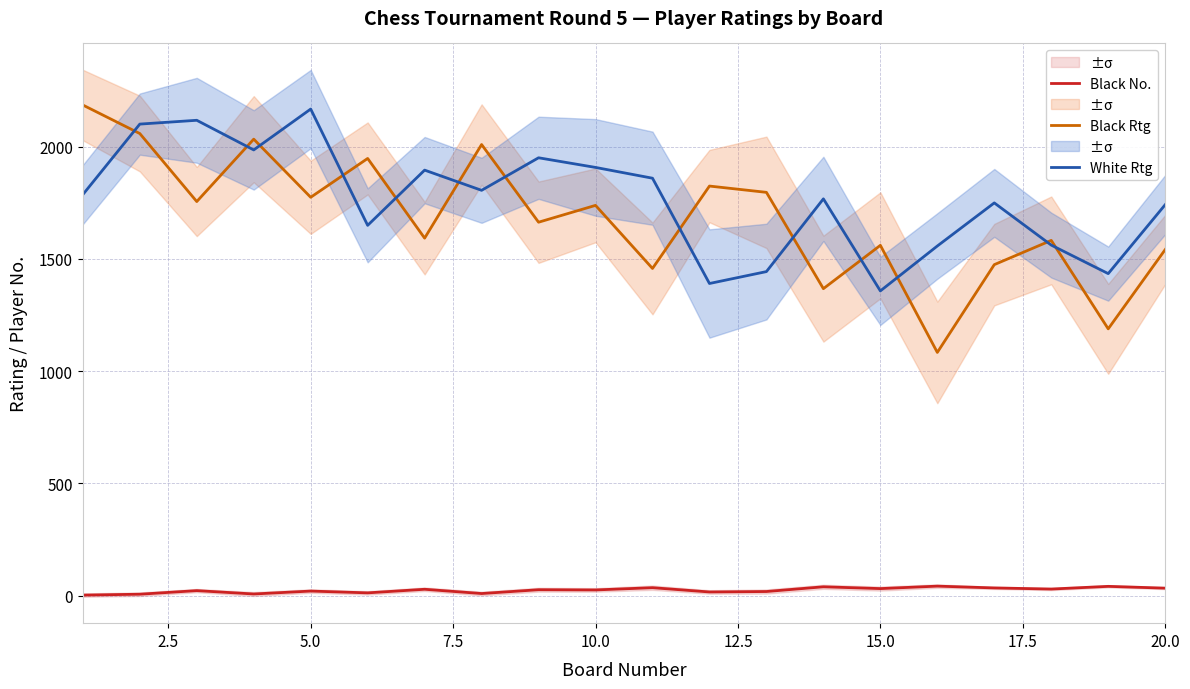

True or false: White Rtg and Black No. intersect in this chart.

False